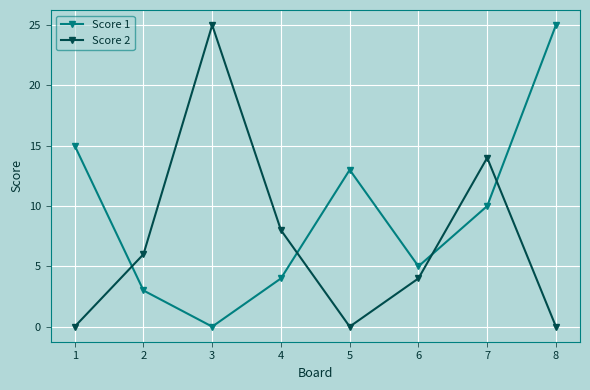

In Score 2, how many points are higher than both neighbors (excluding endpoints)?

2